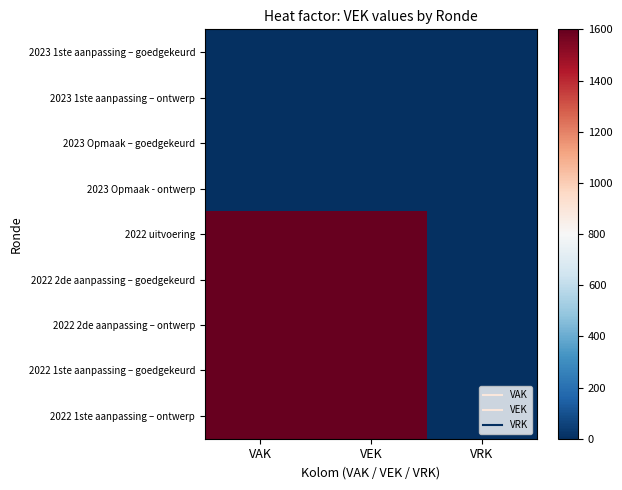

At which category is the sum across all series the highest?

VAK